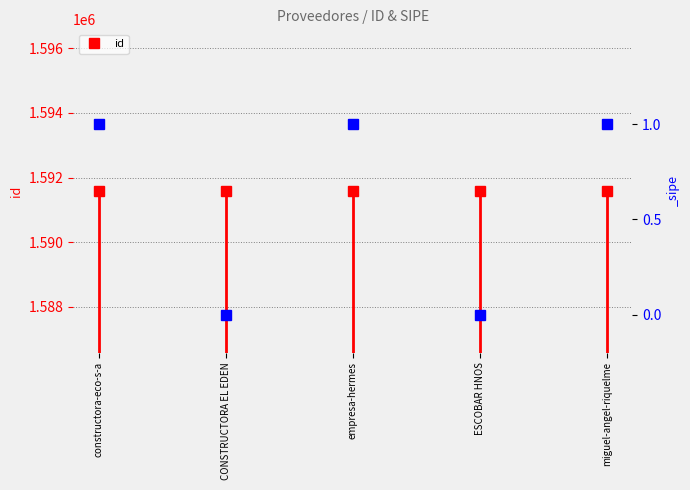

Rank the categories by value from lowest to highest.

CONSTRUCTORA EL EDEN, ESCOBAR HNOS, miguel-angel-riquelme, constructora-eco-s-a, empresa-hermes